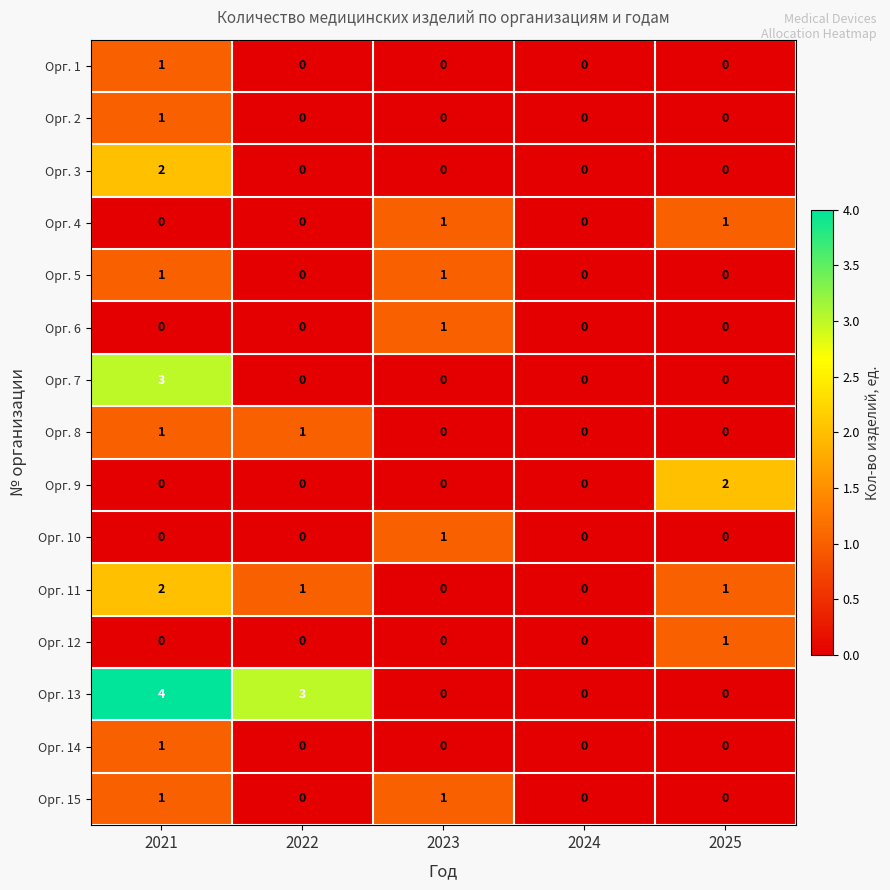

Which series has the largest total across all categories?

Орг. 13